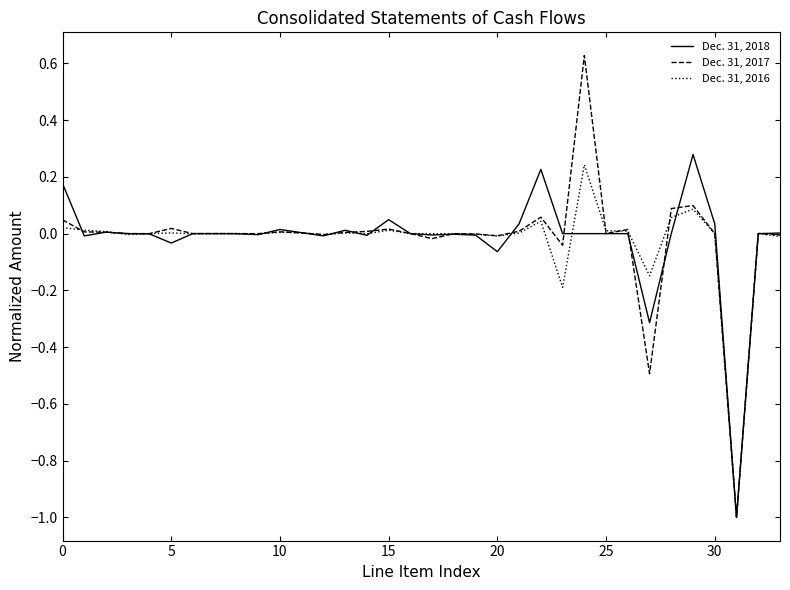

List the series in order of their peak value, lowest first.

Dec. 31, 2016, Dec. 31, 2018, Dec. 31, 2017